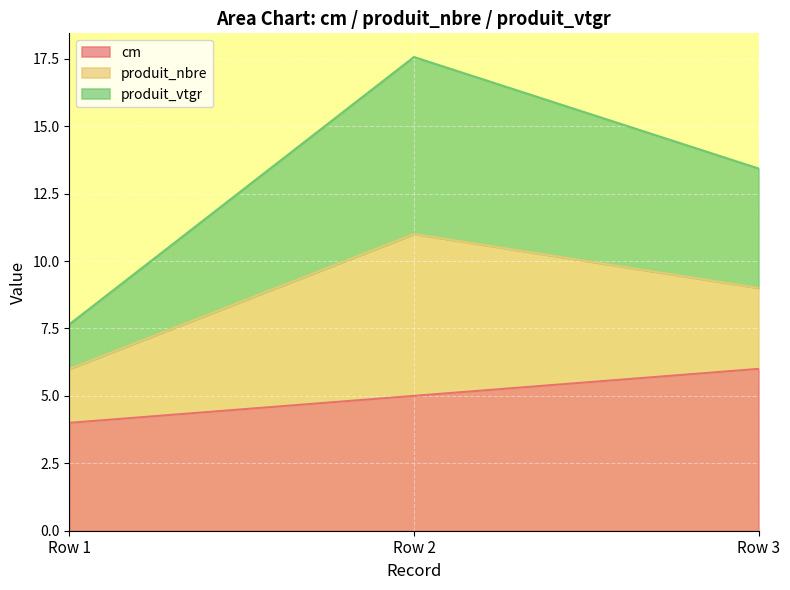

At which category is the sum across all series the highest?

Row 2